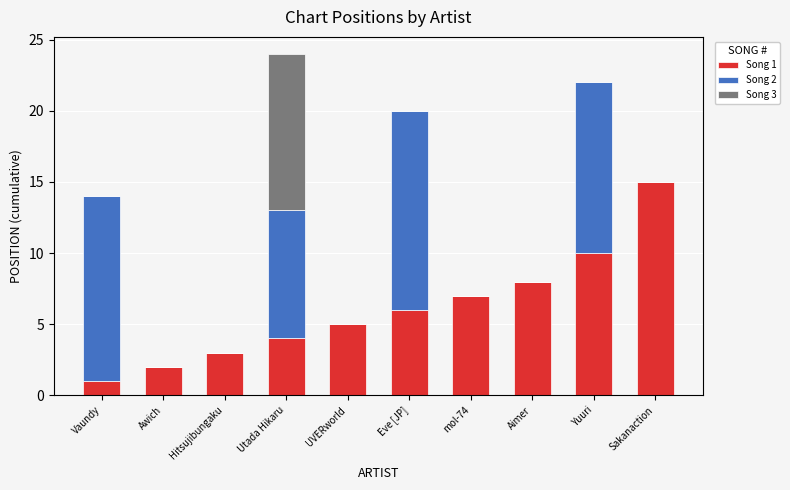

What are all the series names shown in the legend?

Song 1, Song 2, Song 3